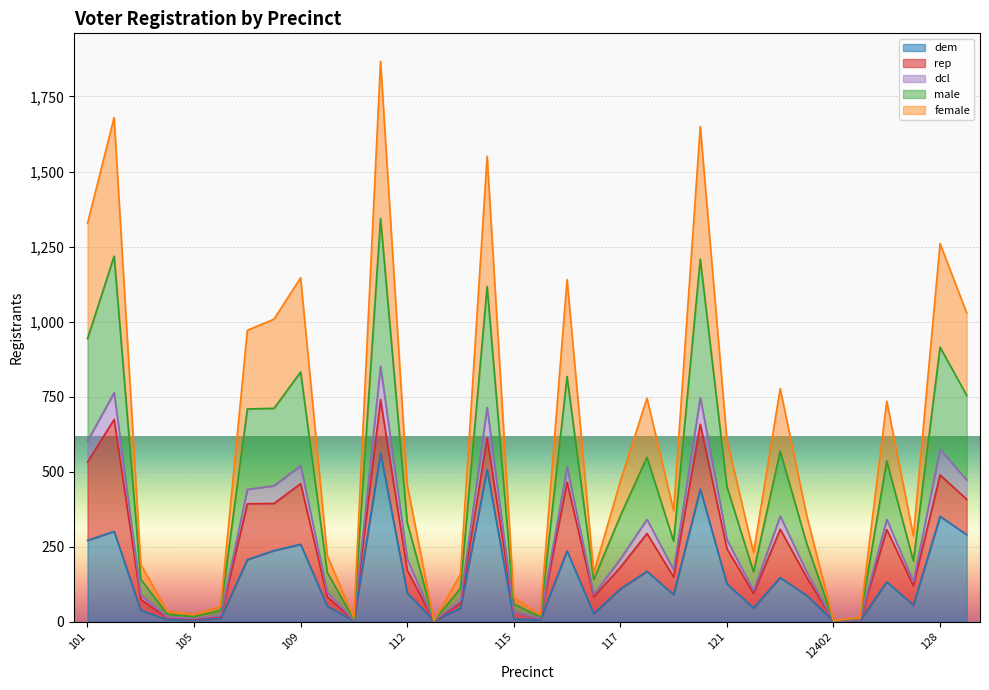

How many lines are shown in the chart?

5